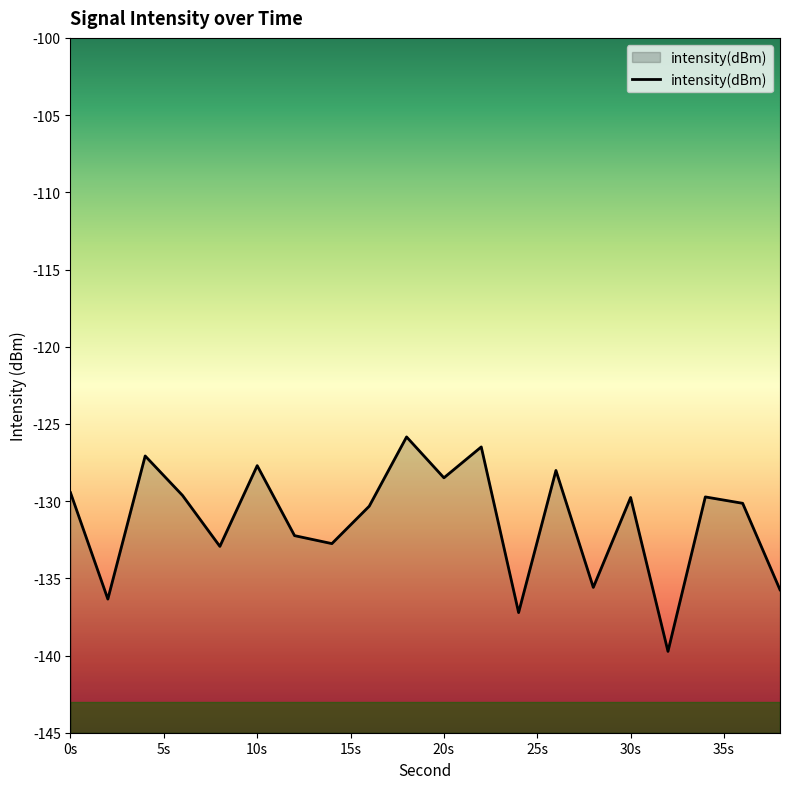

What is the minimum value shown in the chart?

-139.7